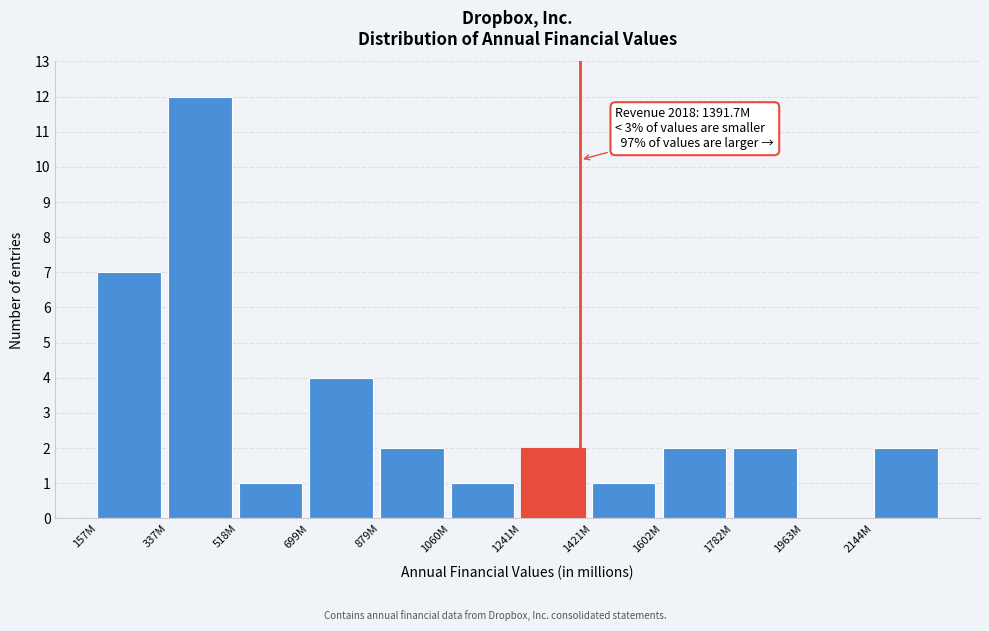

Reading right to left, extract all data points from this chart.

2144M=2	1963M=0	1782M=2	1602M=2	1421M=1	1241M=2	1060M=1	879M=2	699M=4	518M=1	337M=12	157M=7